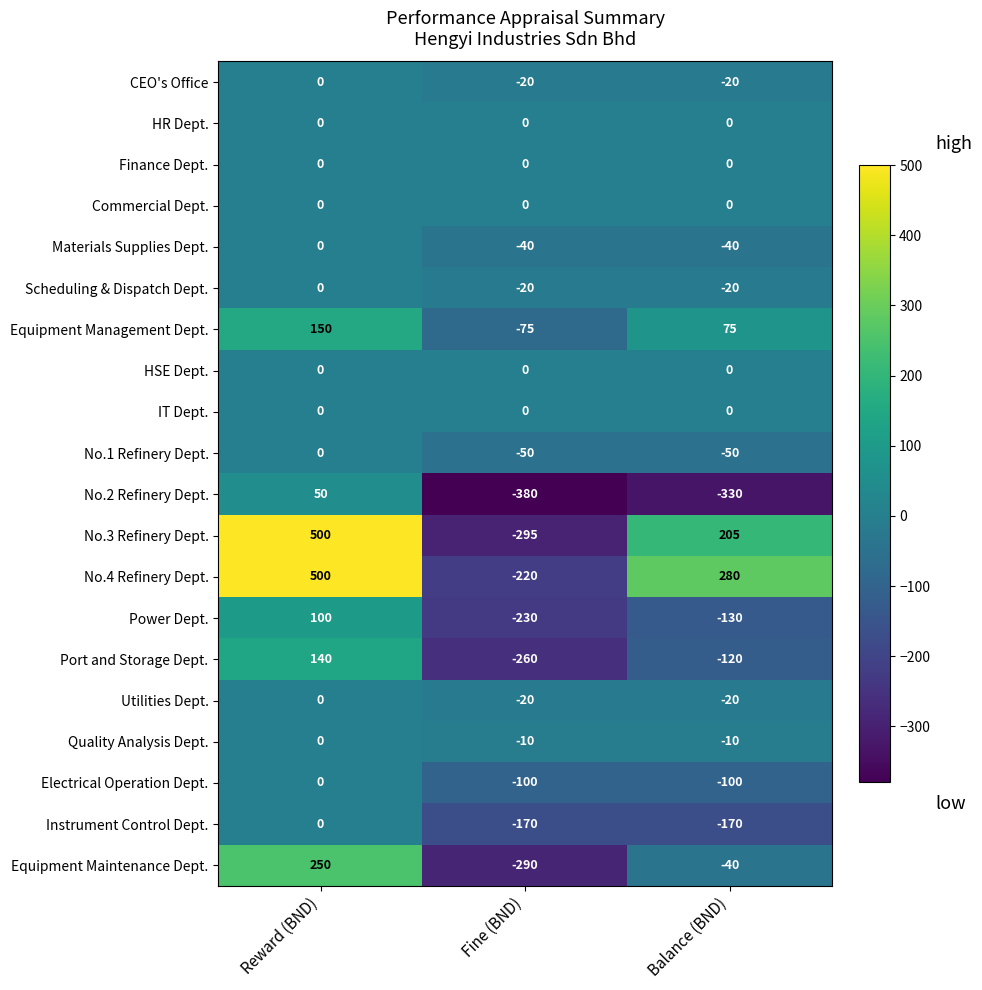

List the labels in order of No.2 Refinery Dept. value, smallest first.

Fine (BND), Balance (BND), Reward (BND)